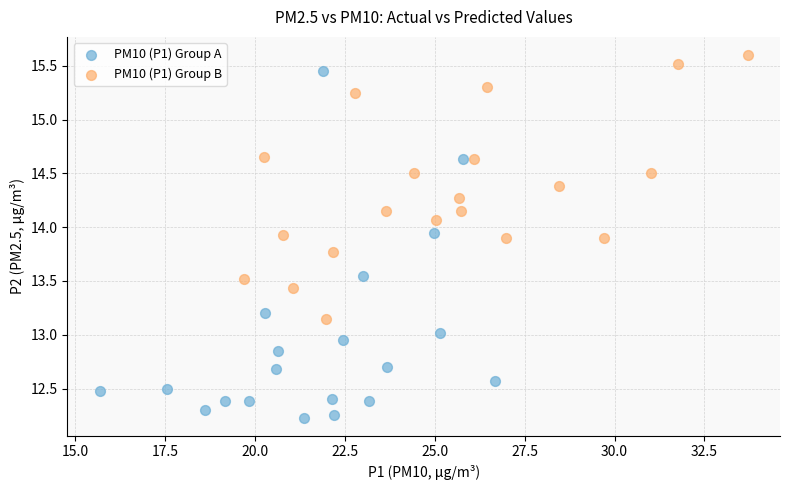

Which series has the widest spread of Y values?

PM10 (P1) Group A